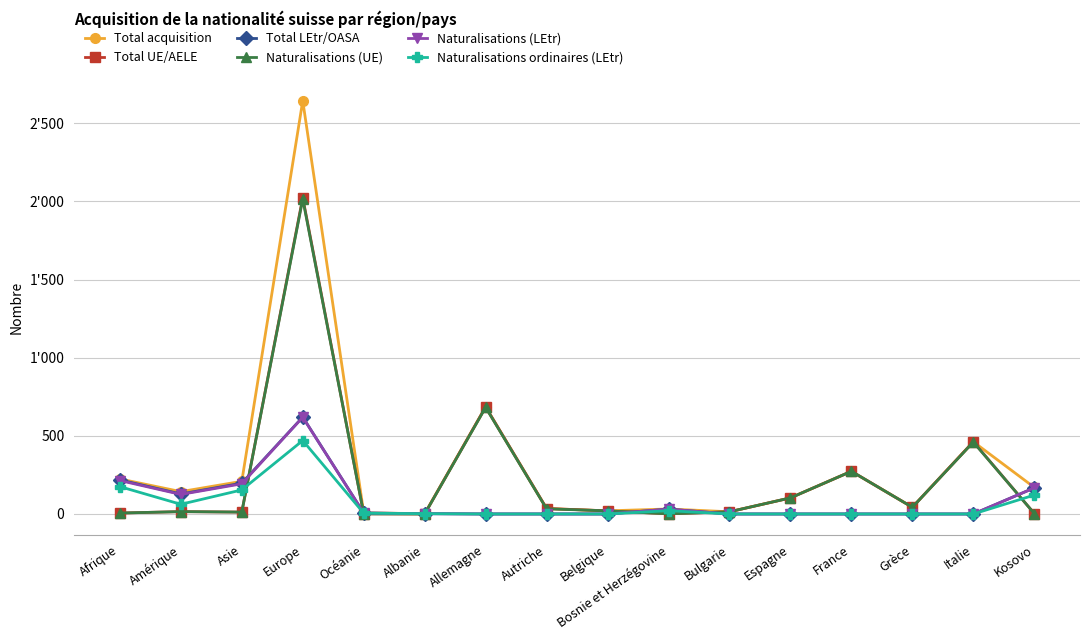

True or false: Total acquisition has more than 0 points higher than both neighbors.

True